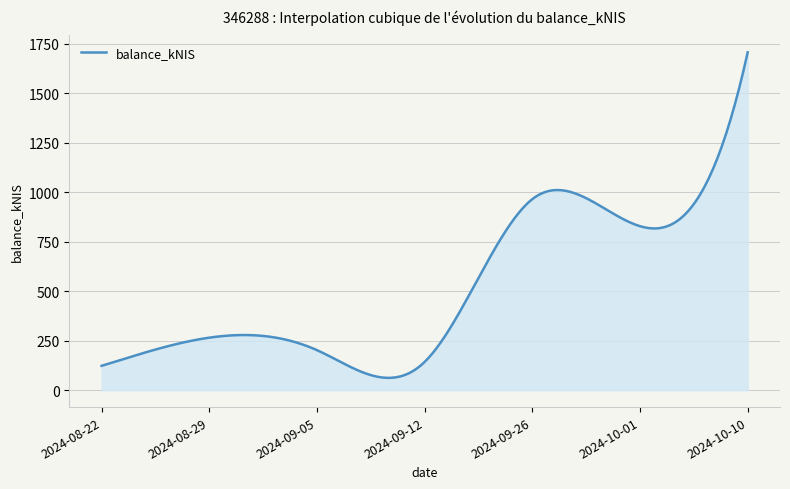

What is the difference between the maximum and minimum values?

1643.4